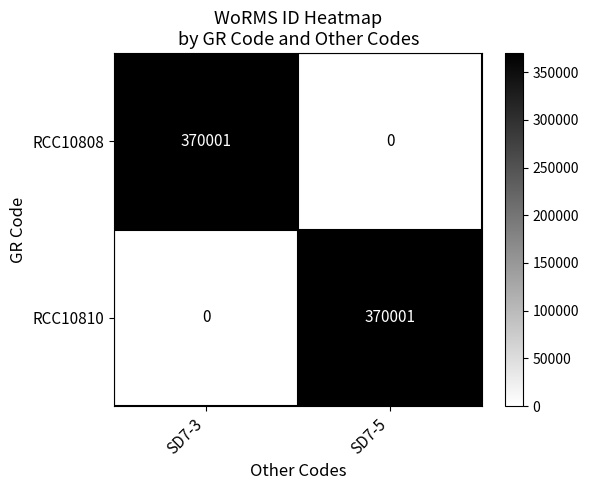

At which label is RCC10808 closest to 185000?

SD7-5